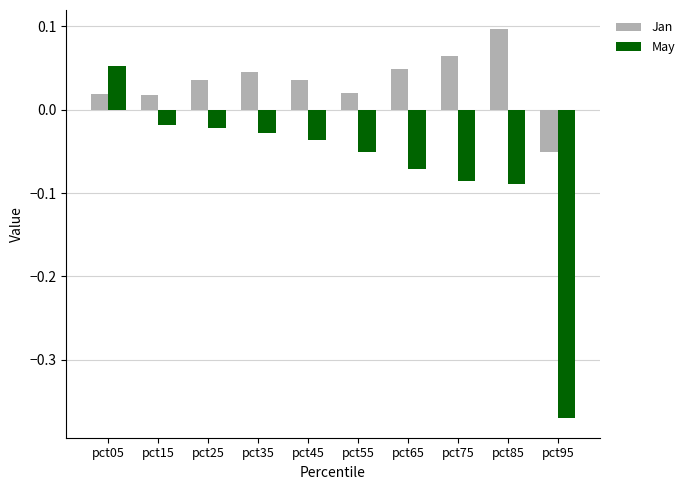

Rank the series by their maximum value, from highest to lowest.

Jan, May